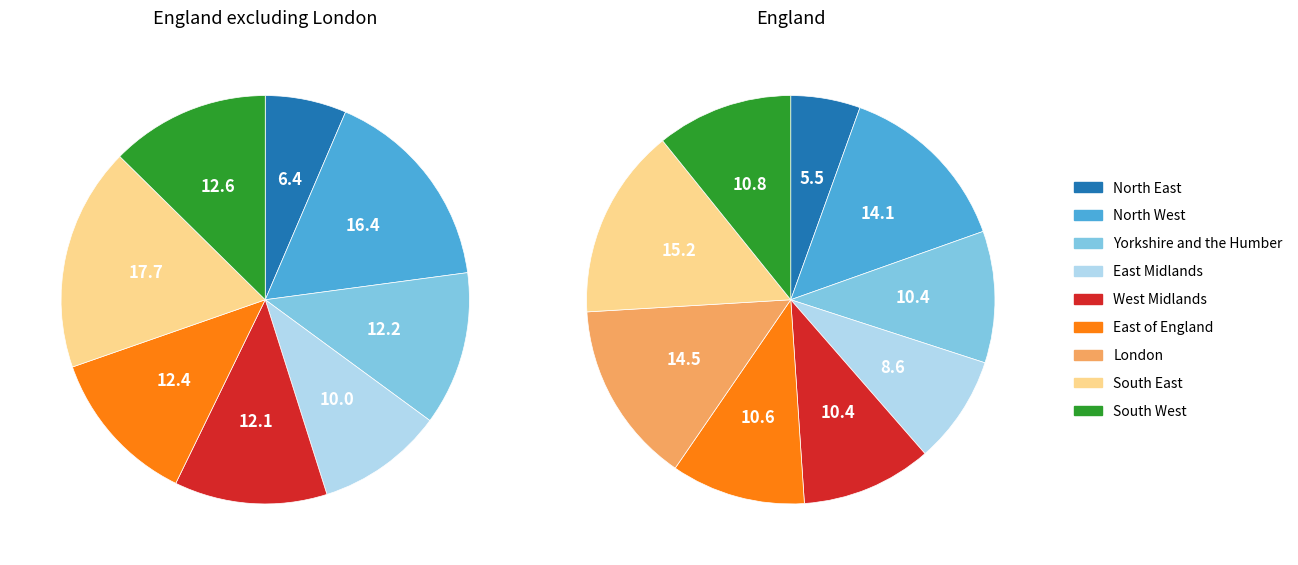

Which slice is the largest?

South East